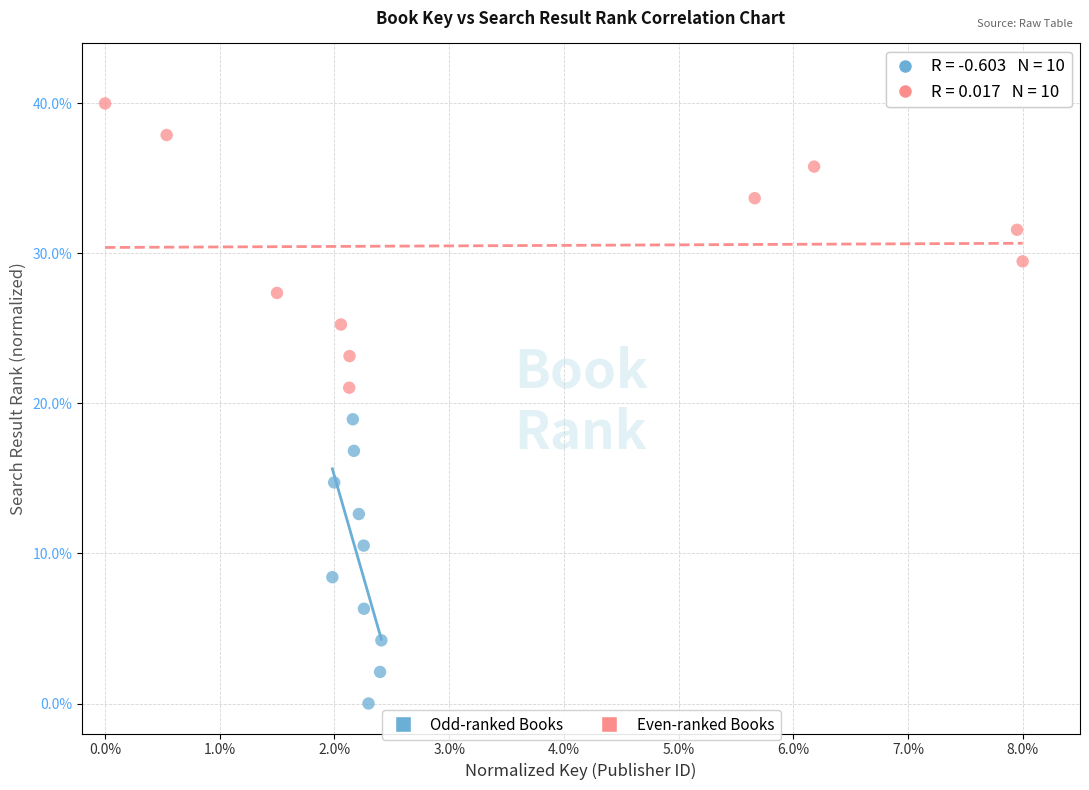

Which series reaches the minimum Y coordinate?

Odd-ranked Books